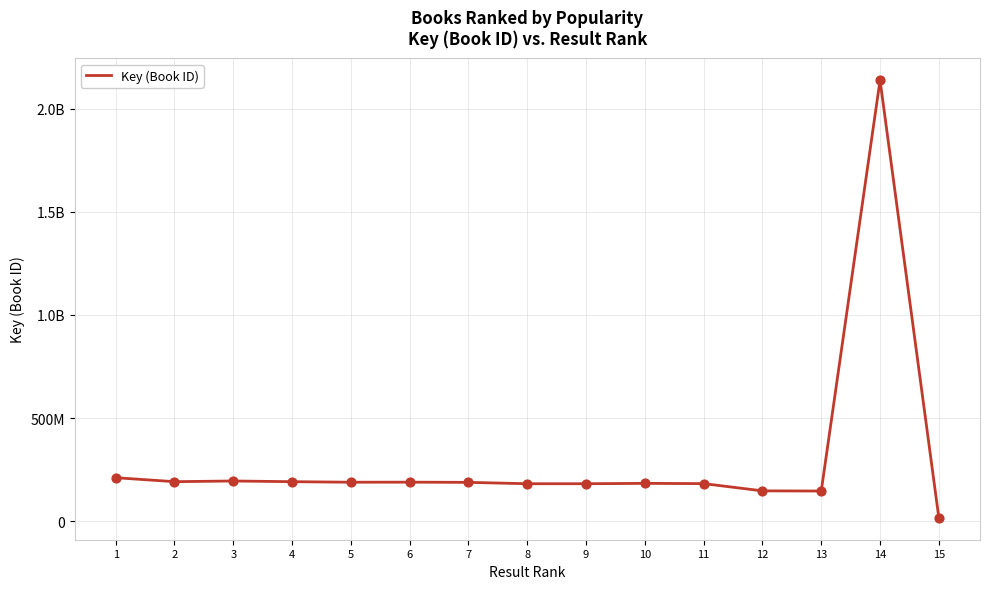

Which has a higher value, 12 or 5?

5